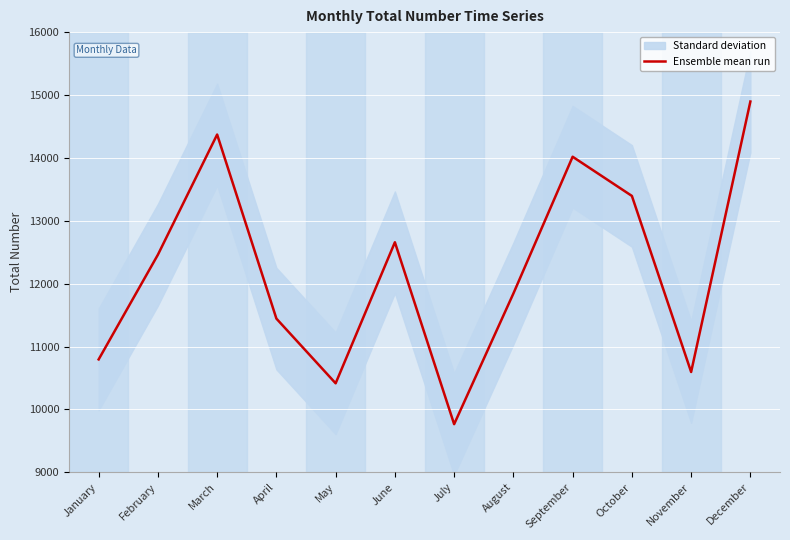

Is this an area chart (filled region under the line)?

No